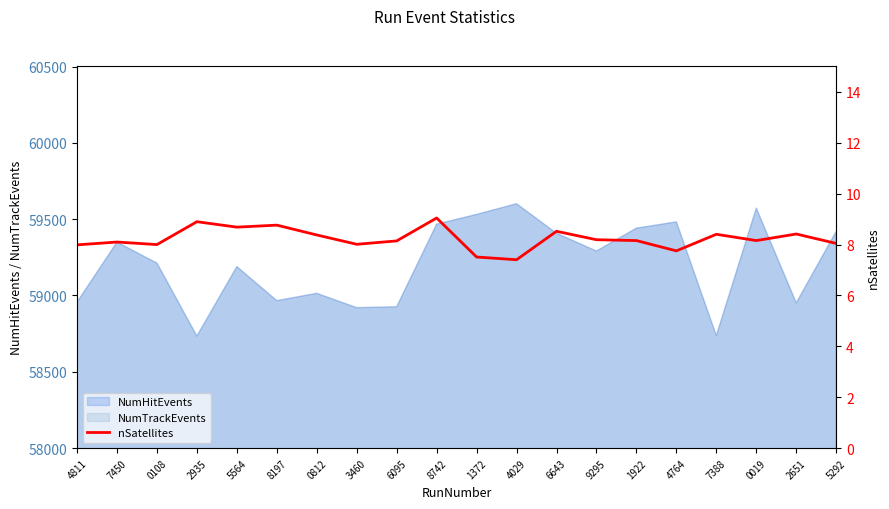

What is the label of the 14th point from the left?

9295